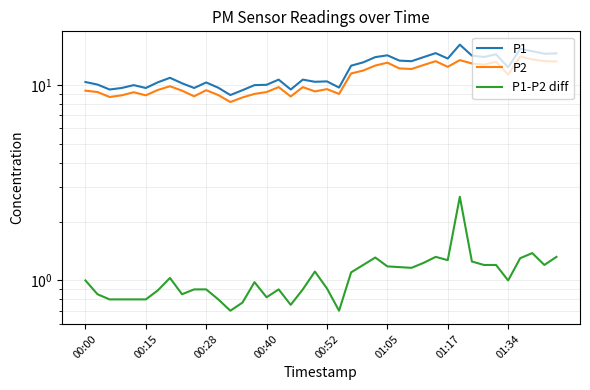

What is the label of the 4th point from the left?

00:40